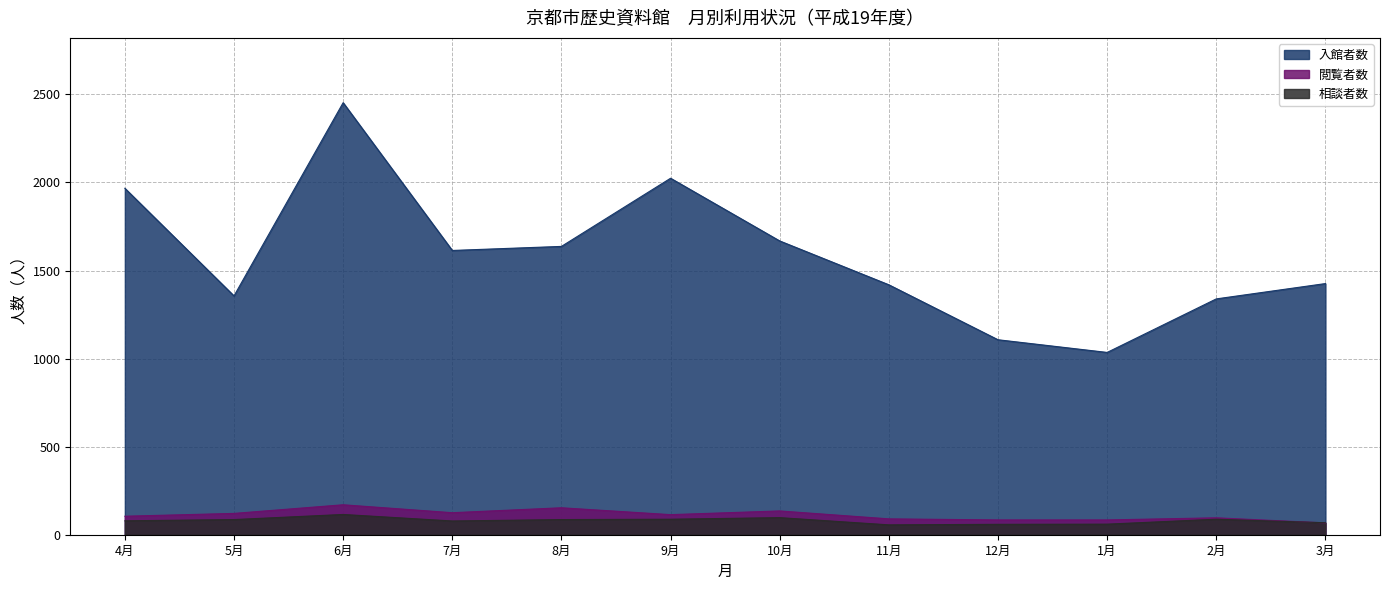

Between 11月 and 8月, which is larger?

8月